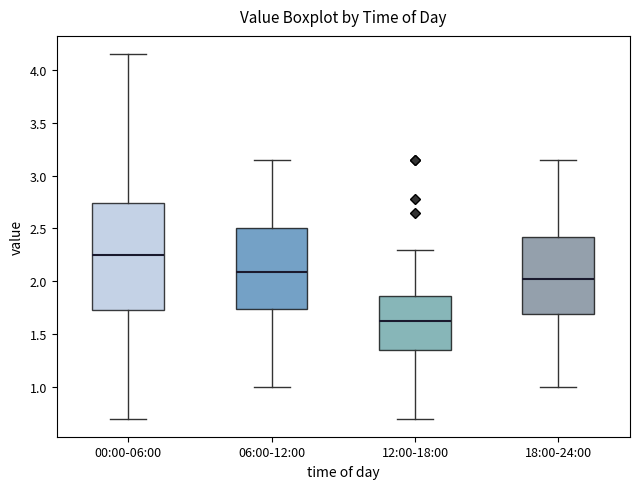

Reading left to right, read every box against the y-axis: the position of its median line, the range the box covers, and the ends of its whiskers. The values are not printed on the chart, so give them approximately, as read against the axis.

00:00-06:00: median 2.25, box 1.75 to 2.75, whiskers 0.70 to 4.15
06:00-12:00: median 2.10, box 1.75 to 2.50, whiskers 1.00 to 3.15
12:00-18:00: median 1.65, box 1.35 to 1.85, whiskers 0.70 to 2.30
18:00-24:00: median 2.05, box 1.70 to 2.40, whiskers 1.00 to 3.15